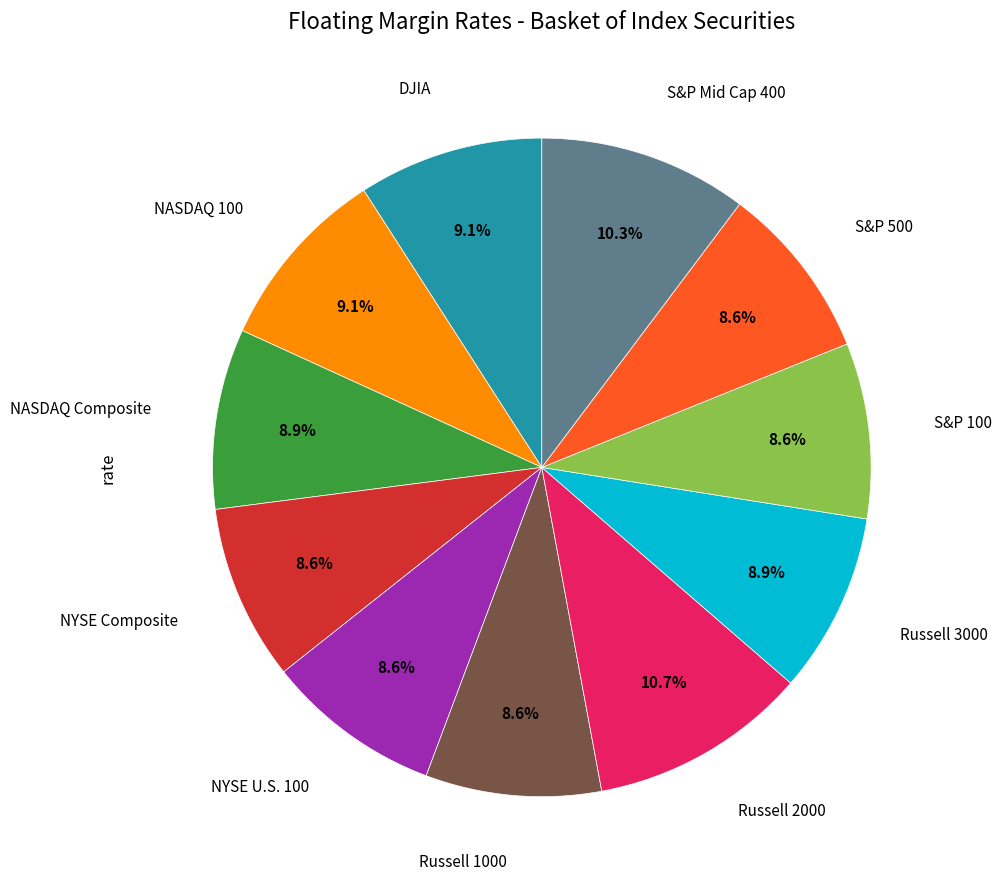

Is there any slice that represents more than half of the pie?

No